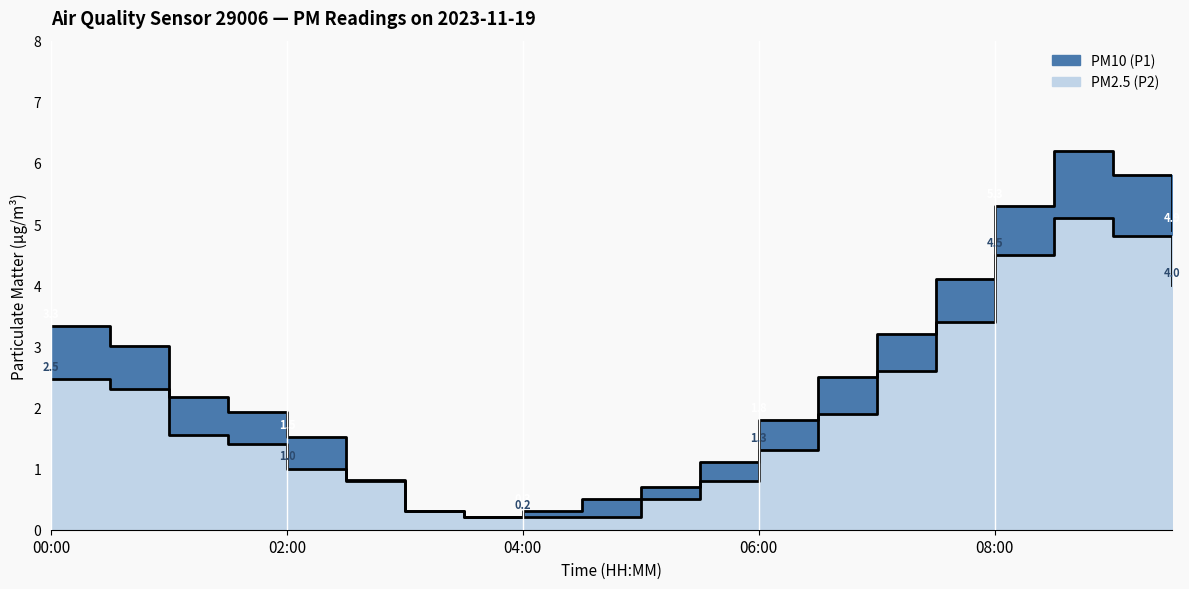

How many interior local peaks does the PM2.5 (P2) series have?

1